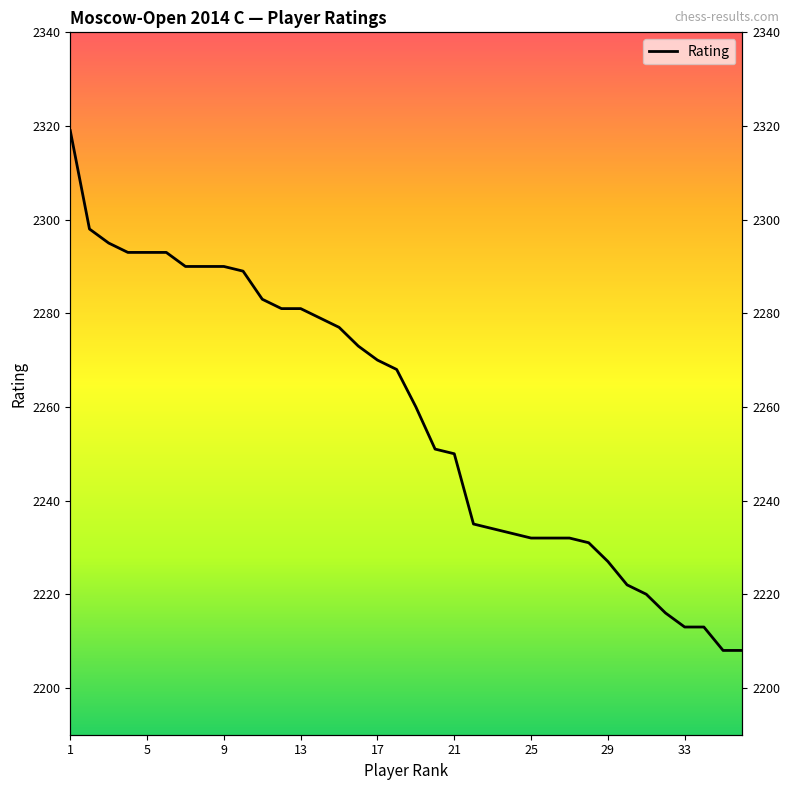

What is the maximum value shown in the chart?

2319